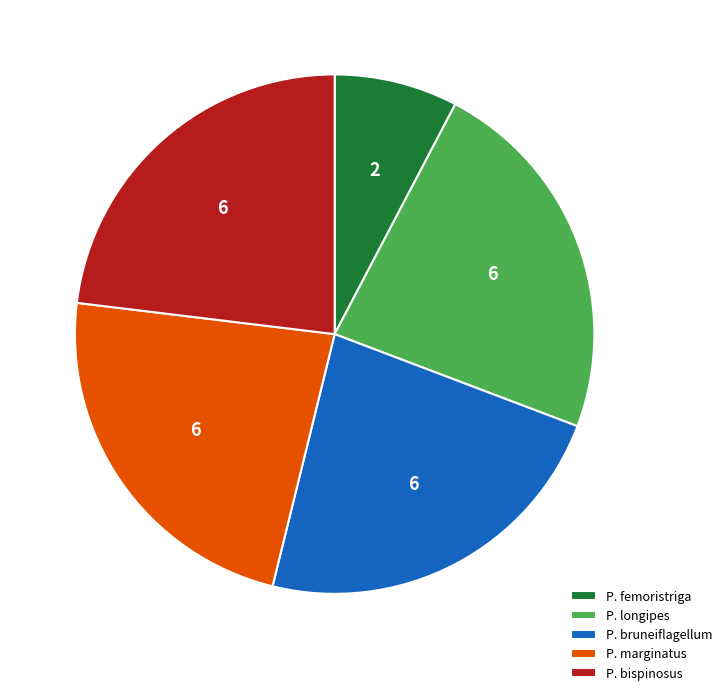

How many slices are in this pie chart?

5